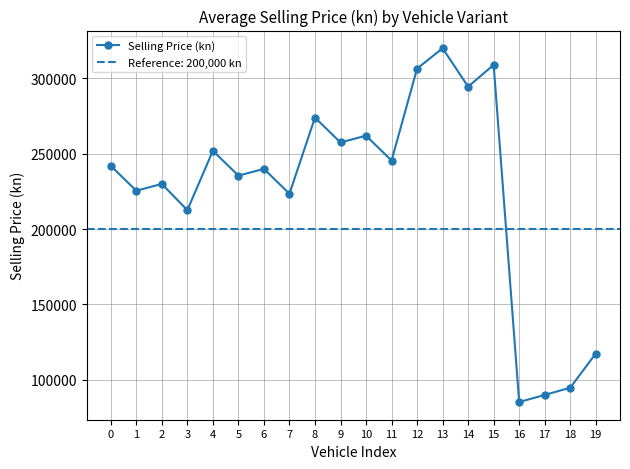

The chart shows a value of 261900 at 10. True or false?

True